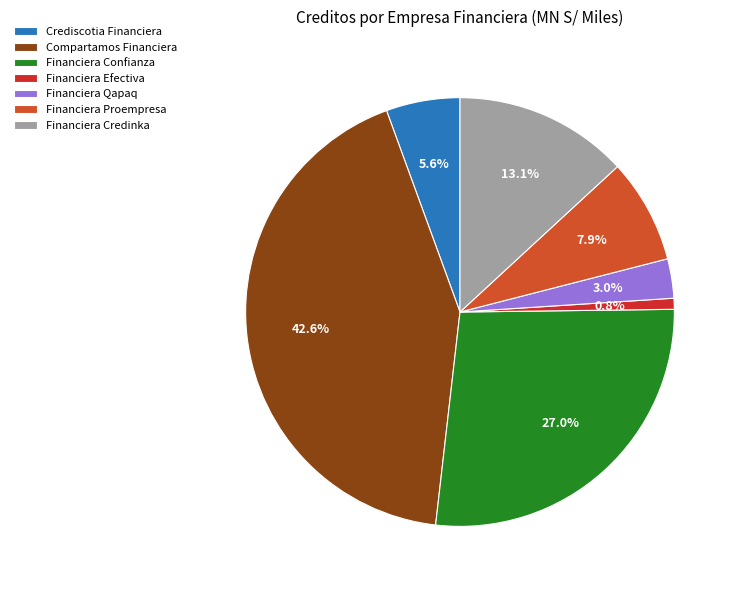

Combined, what portion of the pie is Compartamos Financiera and Financiera Proempresa?

50.5%